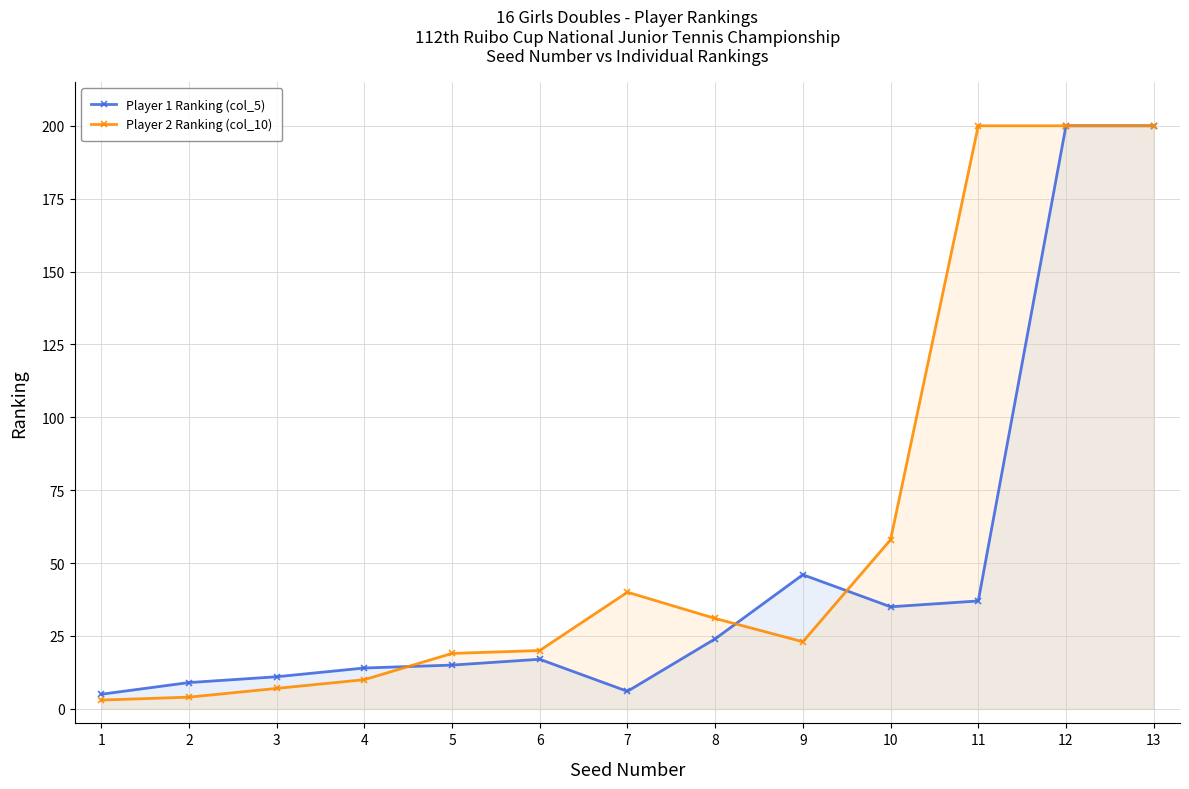

Which category has the highest value across all series?

12